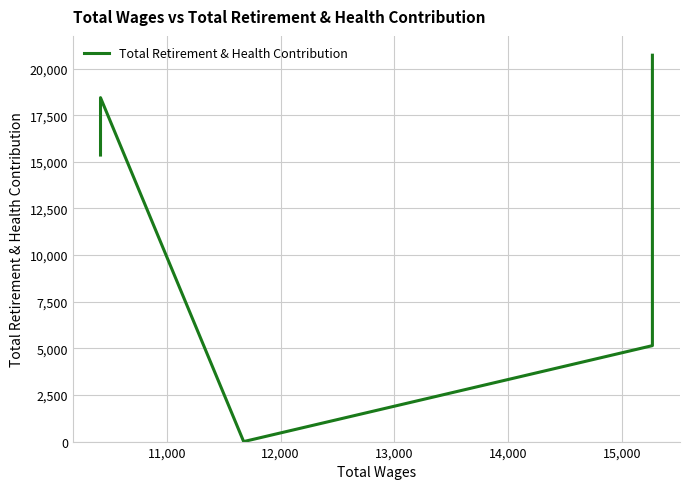

What is the difference between the maximum and second lowest values?

15572